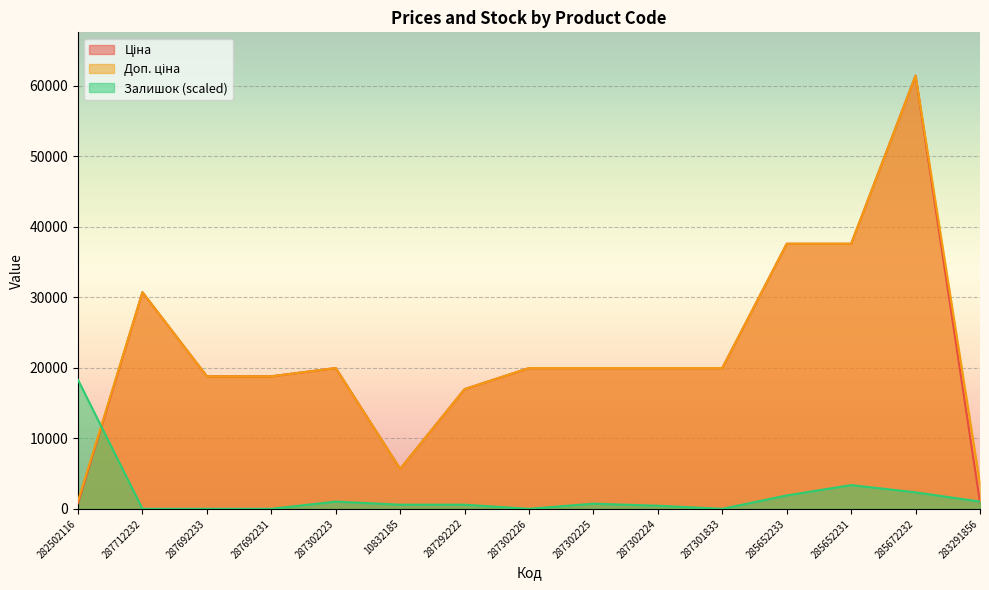

Which category has the lowest value in the Доп. ціна series?

282502116